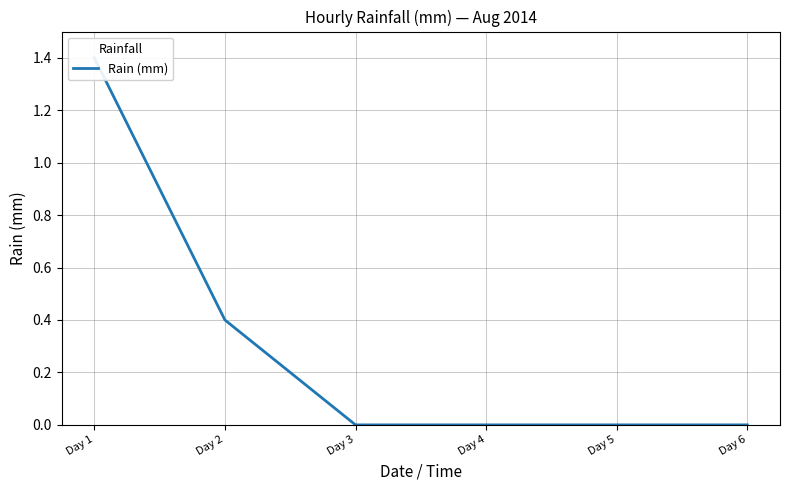

How many series are shown in this chart?

1